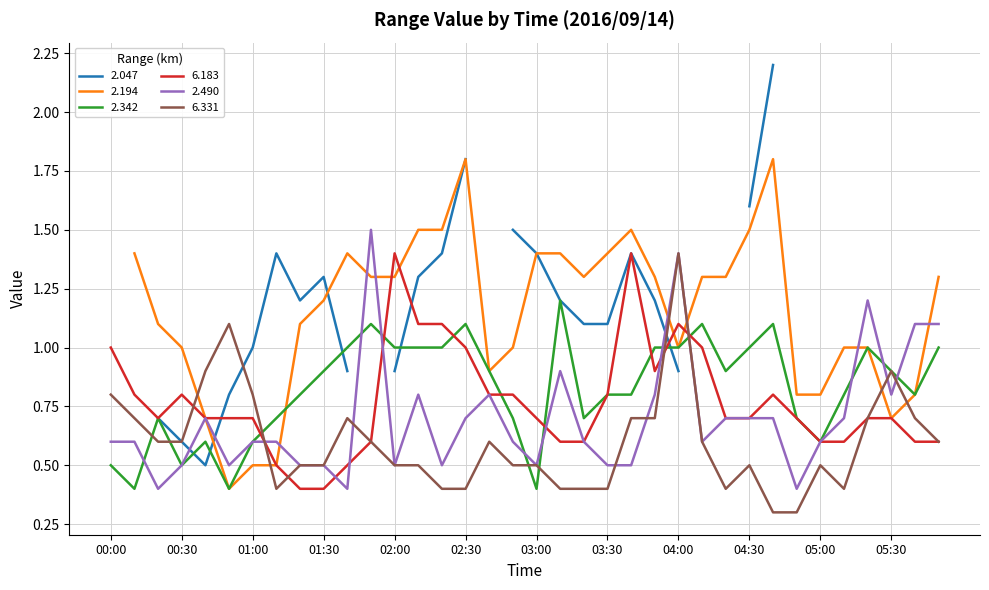

Where do 2.342 and 2.490 first cross each other?

00:10 and 00:20